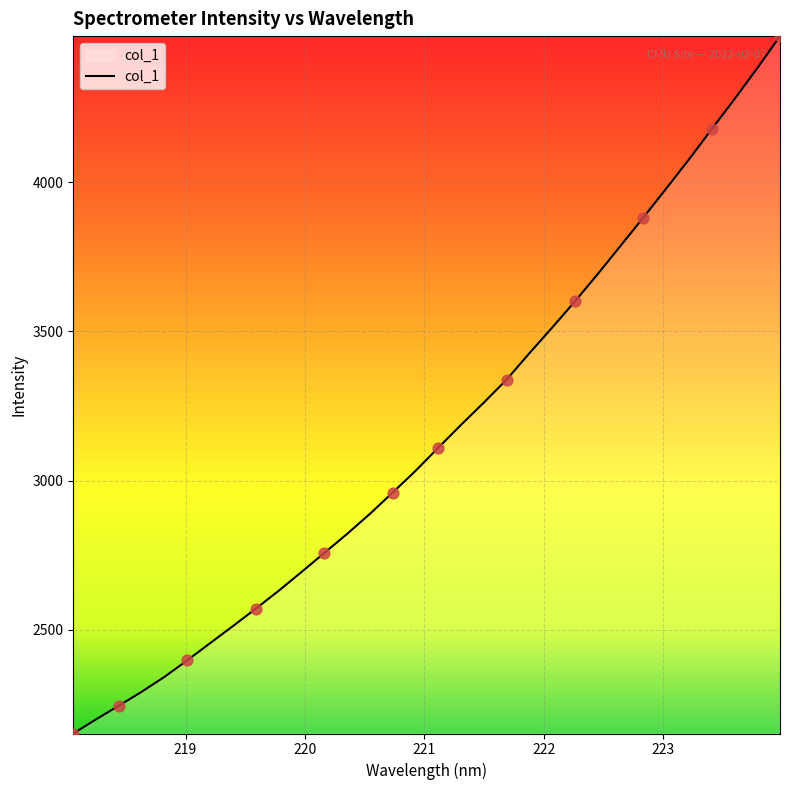

What is the difference between the maximum and minimum values?

2336.7